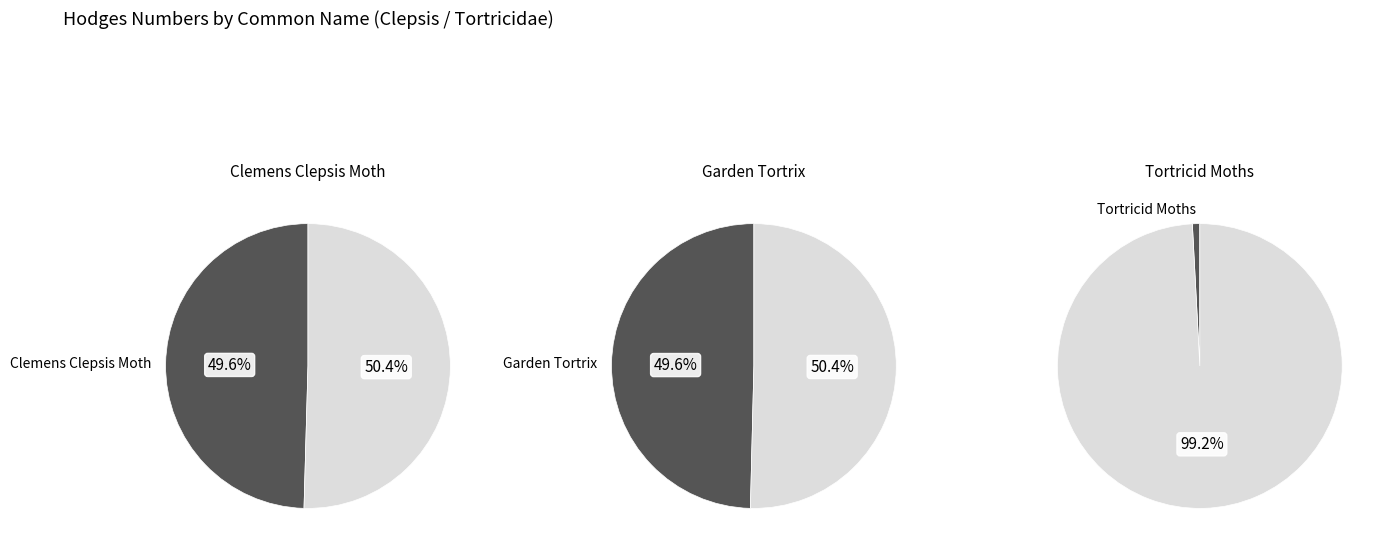

Is Tortricid Moths the majority of the pie?

No